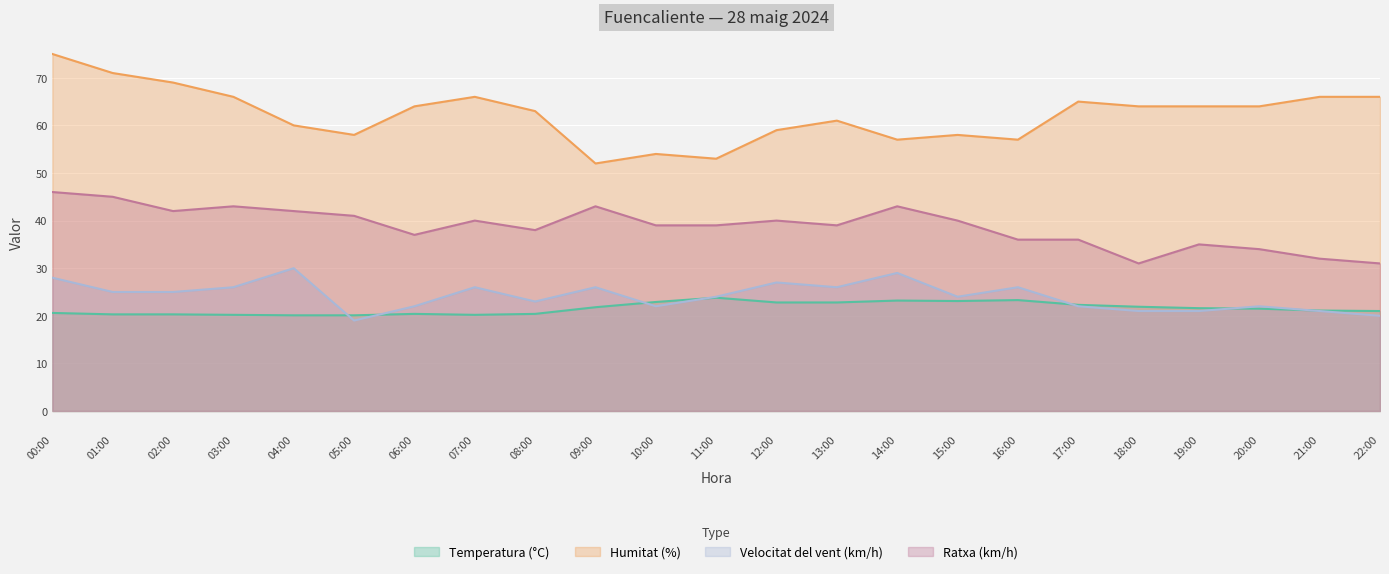

What is the sum of the Humitat (%) values at 18:00 and 08:00?

127.0